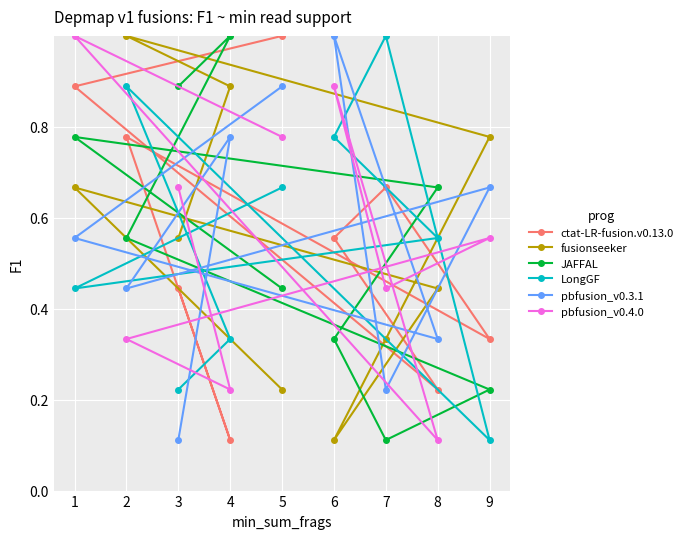

True or false: ctat-LR-fusion.v0.13.0 has a value of 0.6 at 5.

False